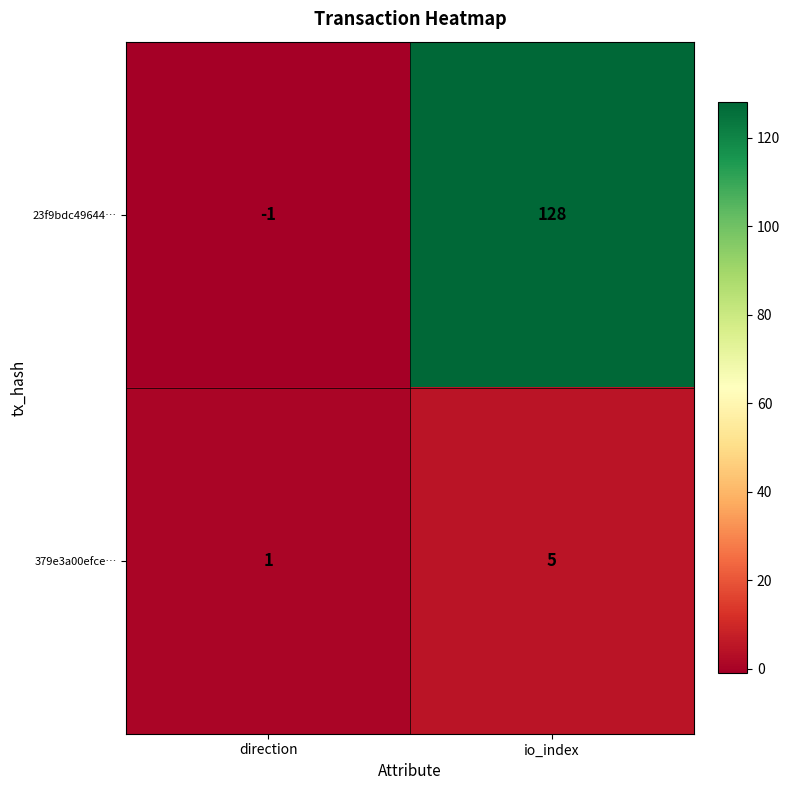

Which category has the highest value across all series?

io_index